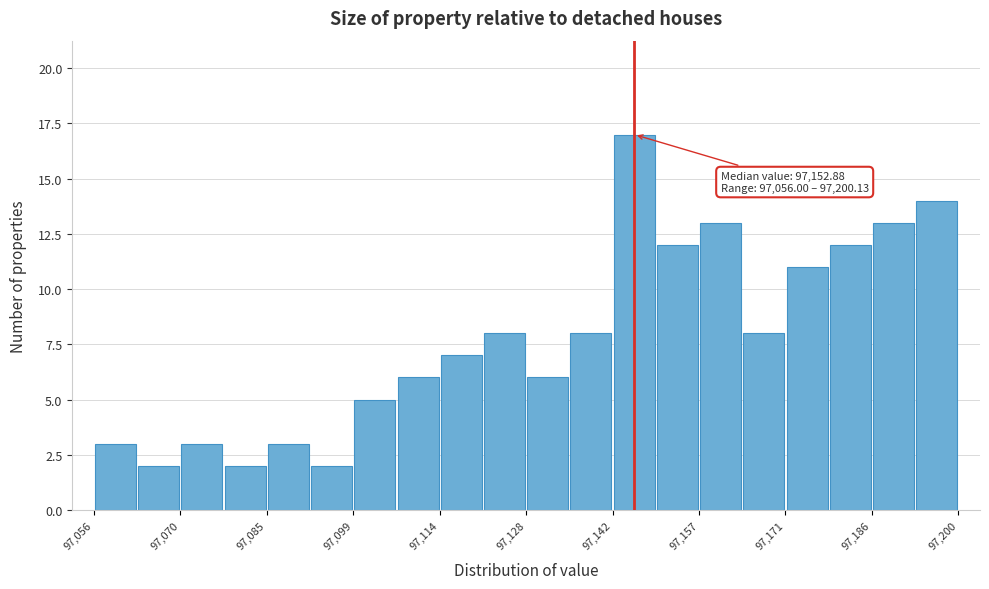

Read against the x-axis, roughly where is the centre of the tallest bar?

97146